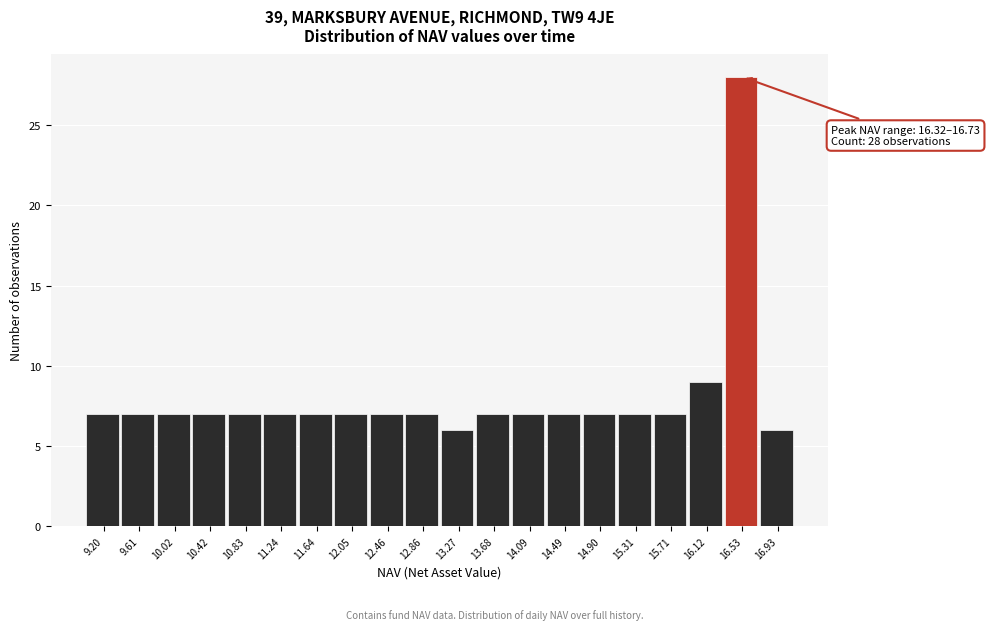

Which range on the x-axis has the tallest bar?

16.30 to 16.75